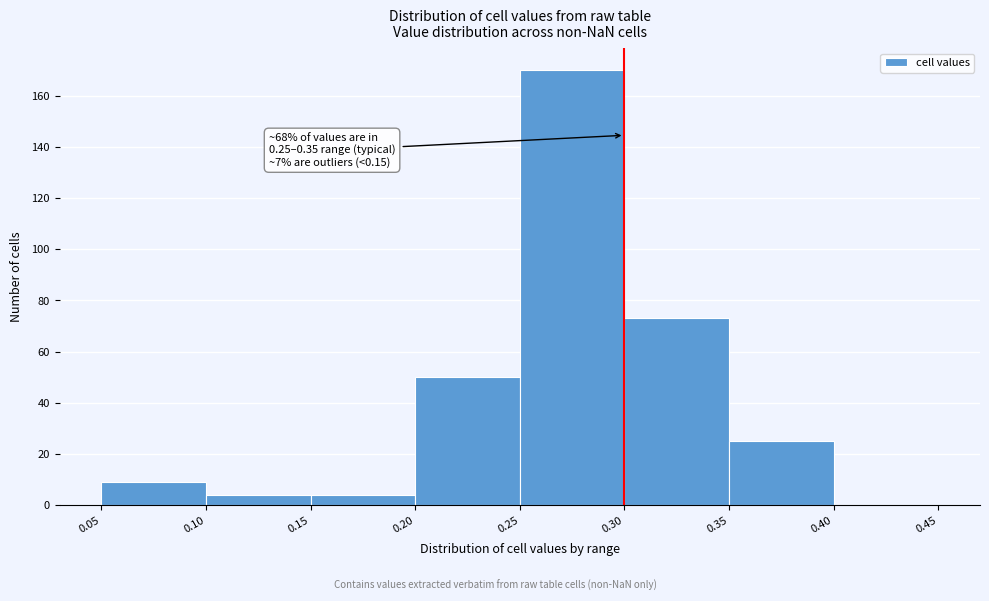

Which range on the x-axis has the tallest bar?

0.25 to 0.30